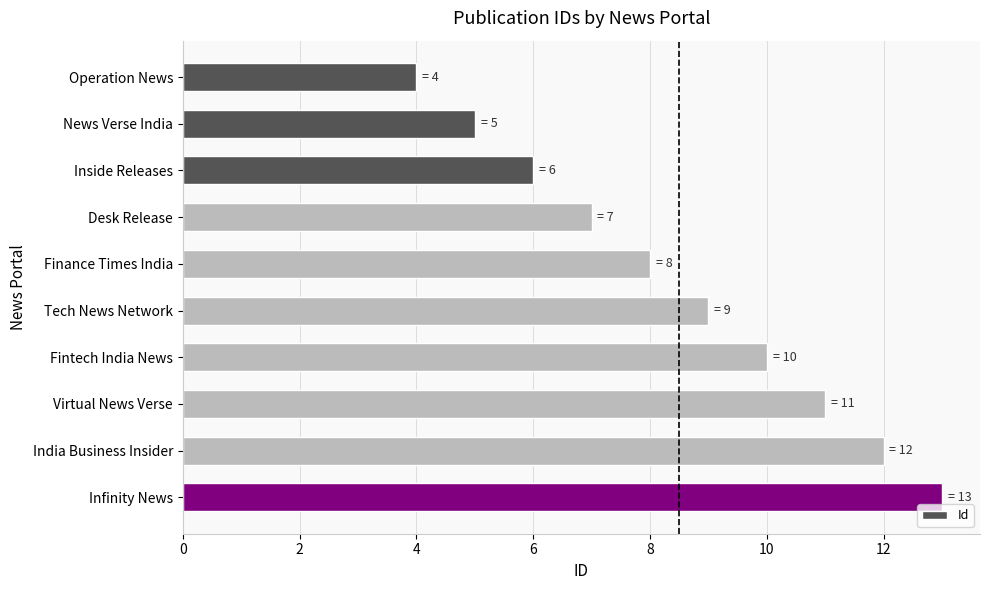

The value at Virtual News Verse is 11. True or false?

True